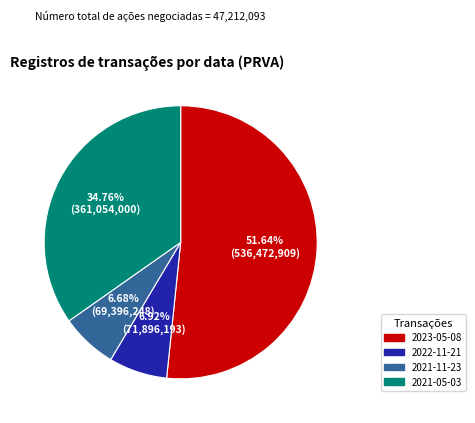

What percentage is NOT represented by 2023-05-08?

48.4%